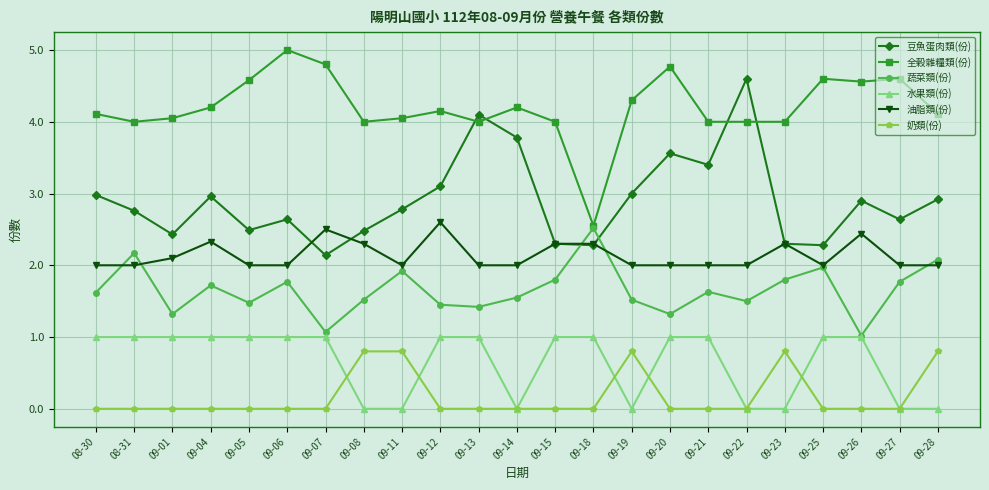

What is the total value across all series at 09-23?

11.2